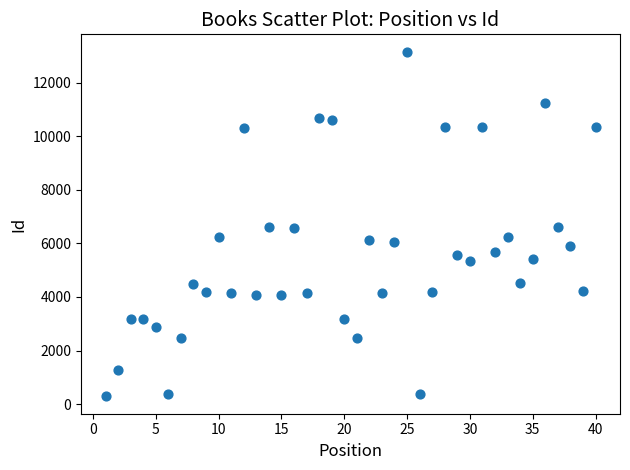

What is the range of Y values (max minus min)?

12879